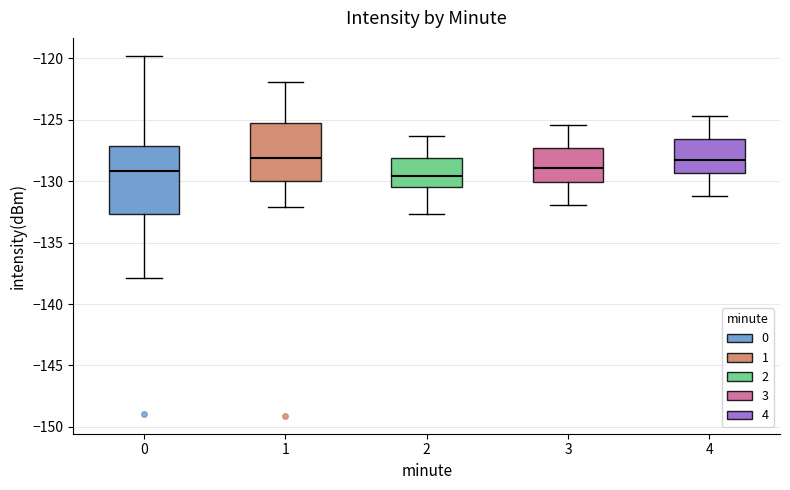

Reading left to right, read every box against the y-axis: the position of its median line, the range the box covers, and the ends of its whiskers. The values are not printed on the chart, so give them approximately, as read against the axis.

0: median -129.0, box -132.5 to -127.0, whiskers -138.0 to -120.0
1: median -128.0, box -130.0 to -125.0, whiskers -132.0 to -122.0
2: median -129.5, box -130.5 to -128.0, whiskers -132.5 to -126.5
3: median -129.0, box -130.0 to -127.0, whiskers -132.0 to -125.5
4: median -128.0, box -129.5 to -126.5, whiskers -131.0 to -124.5